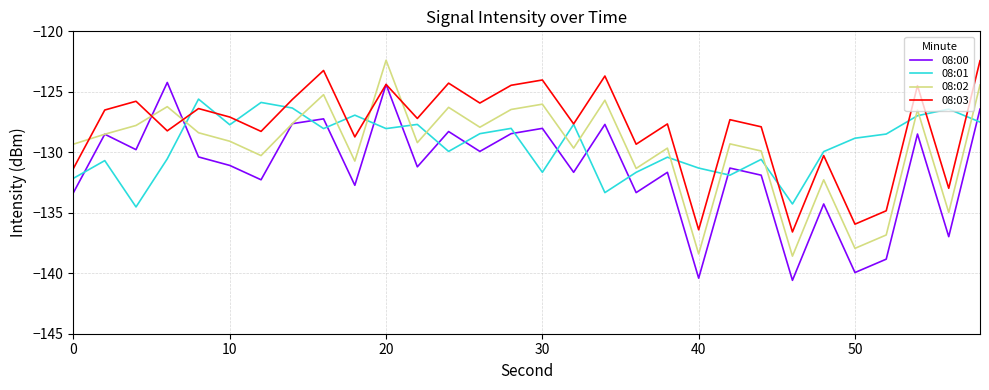

How many distinct data groups are displayed?

4